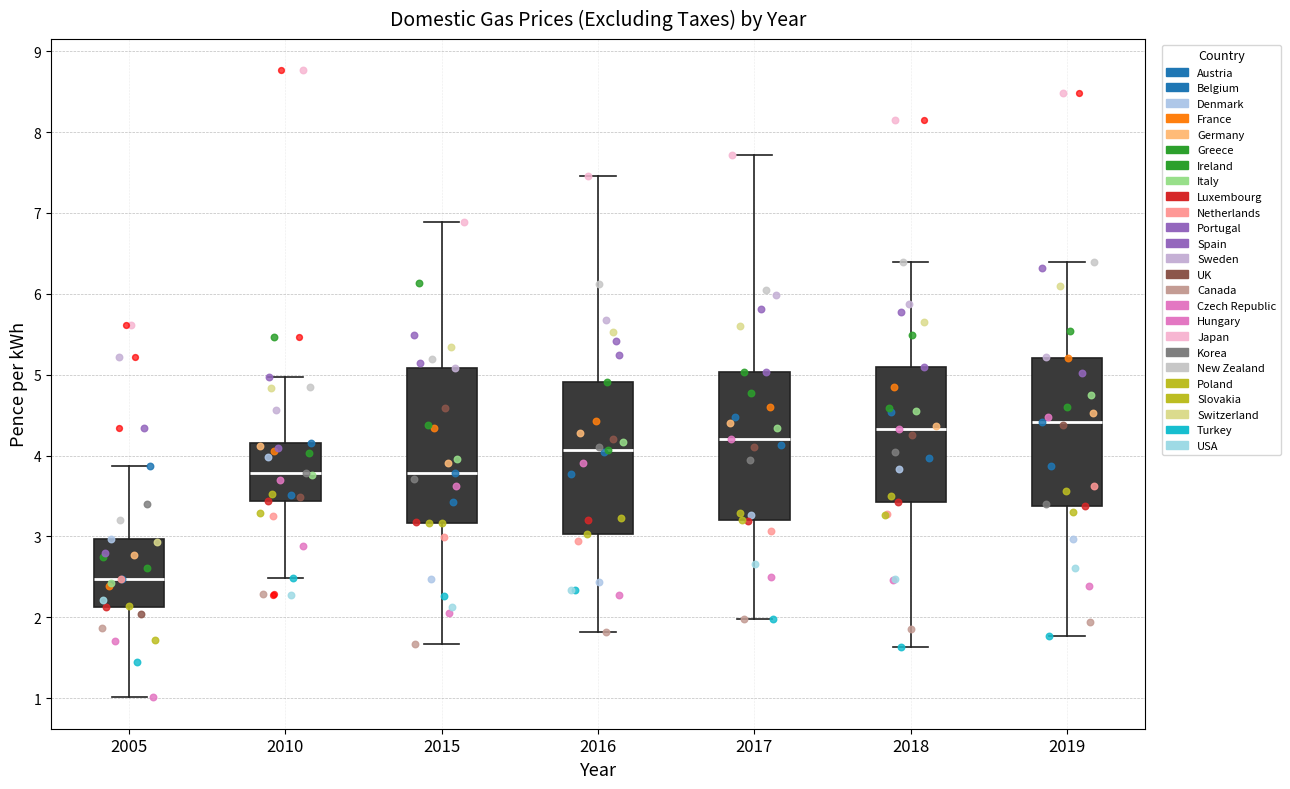

Where is the lower edge of the box at x = 2010 on the y-axis? The values are not printed on the chart, so give them approximately, as read against the axis.

3.4